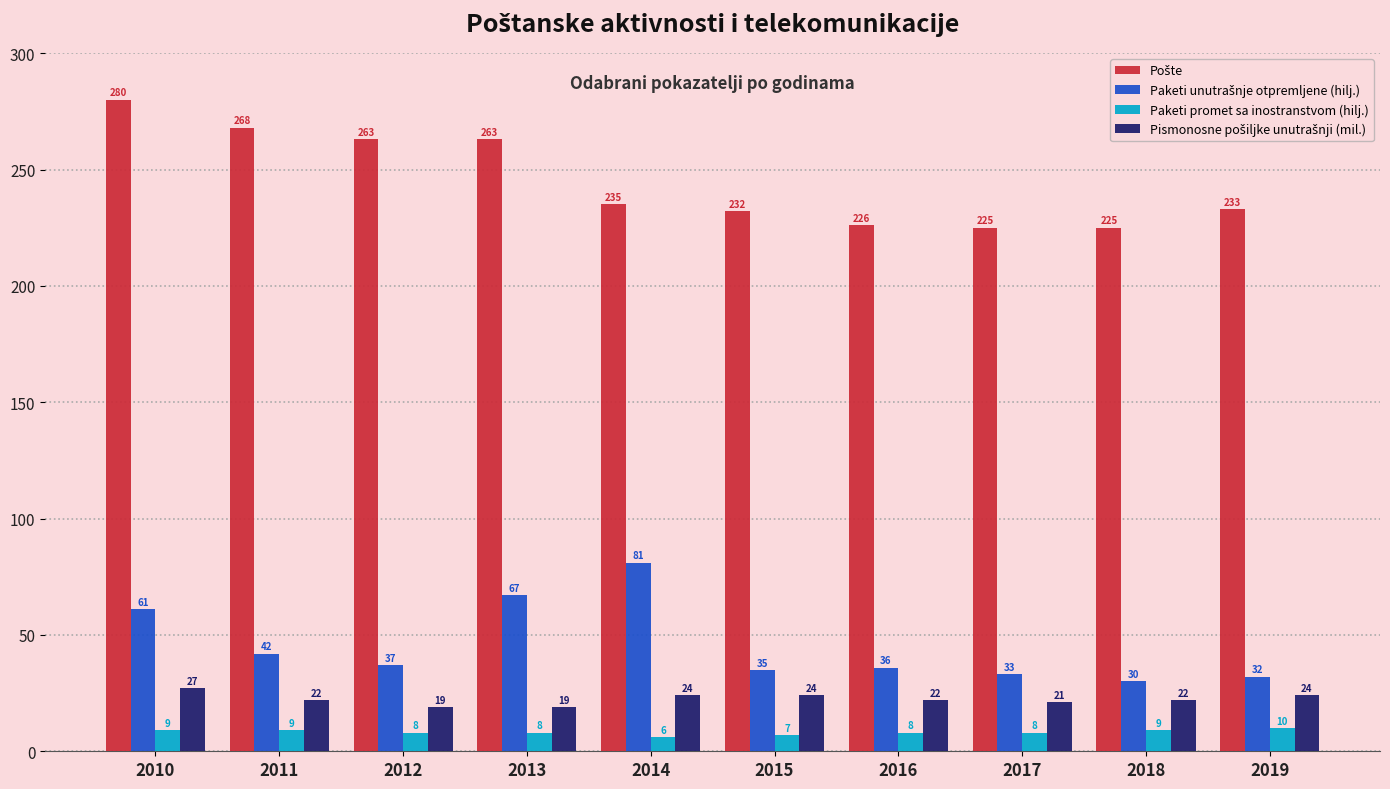

At which label does Paketi promet sa inostranstvom (hilj.) first exceed 8?

2010